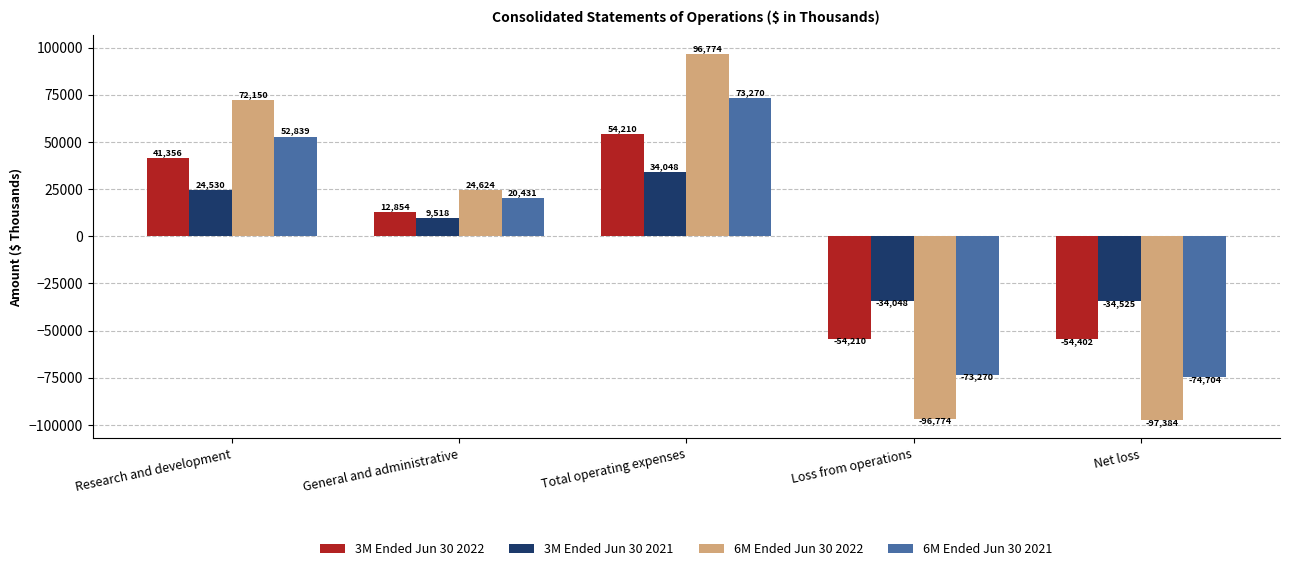

Which series has the largest total across all categories?

3M Ended Jun 30 2022